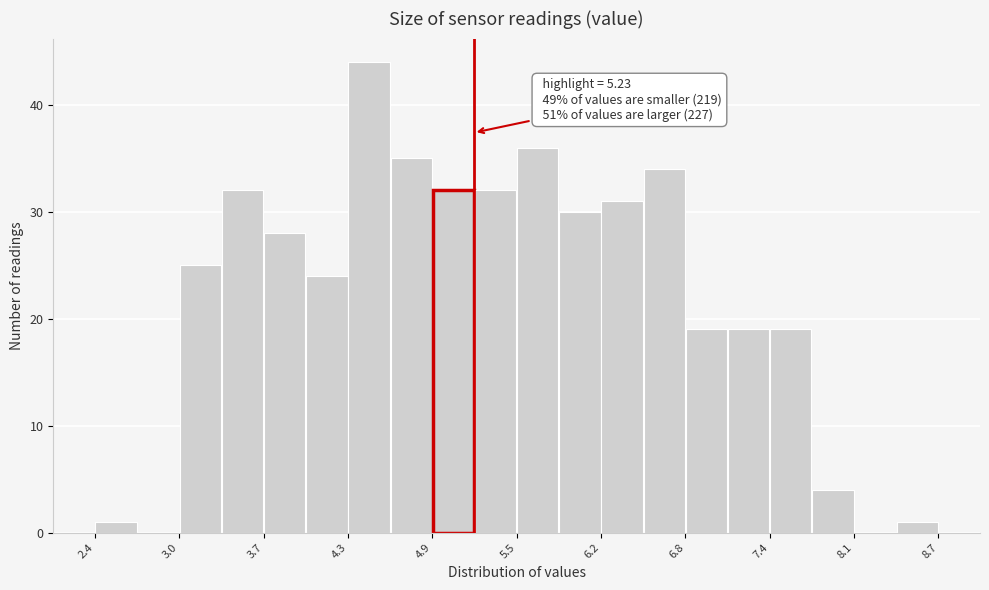

Read against the x-axis, roughly where is the centre of the tallest bar?

4.4